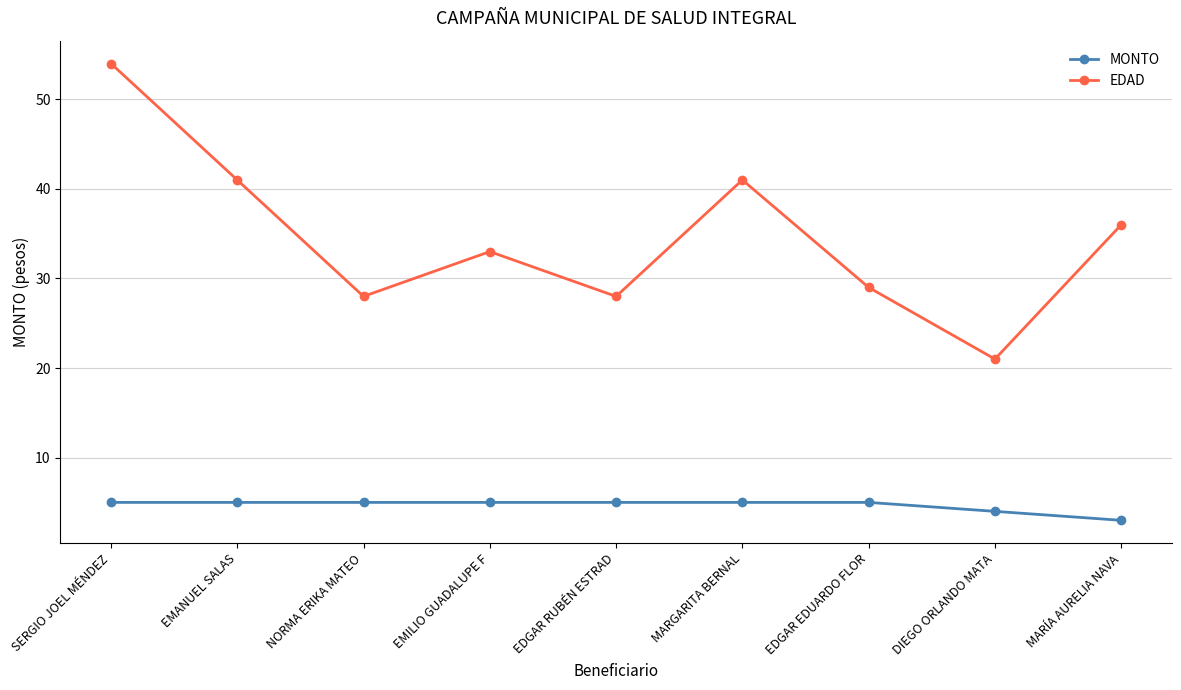

What are all the series names shown in the legend?

MONTO, EDAD